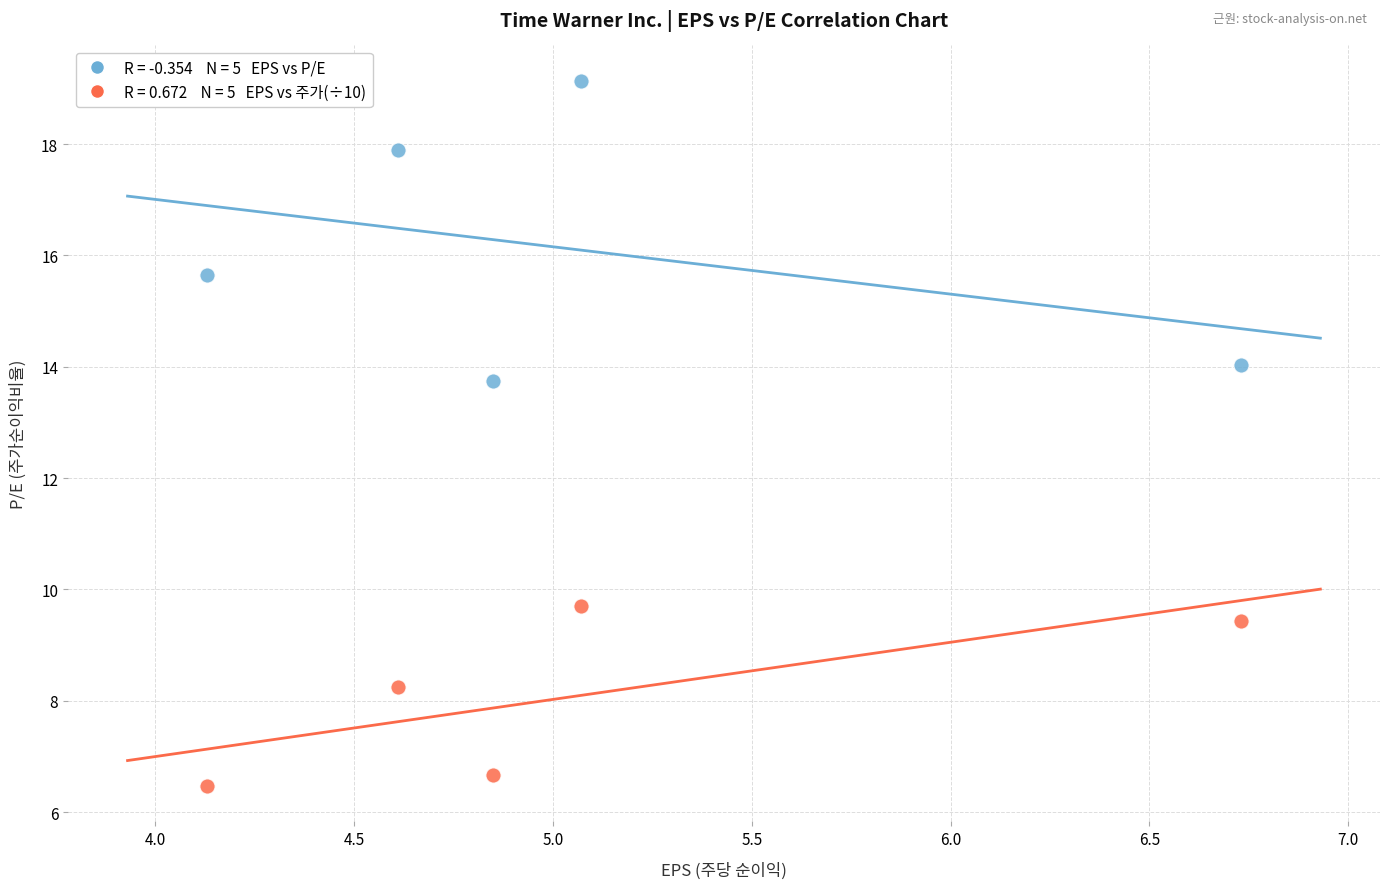

Across all data points, what is the range of Y values (max minus min)?

12.7